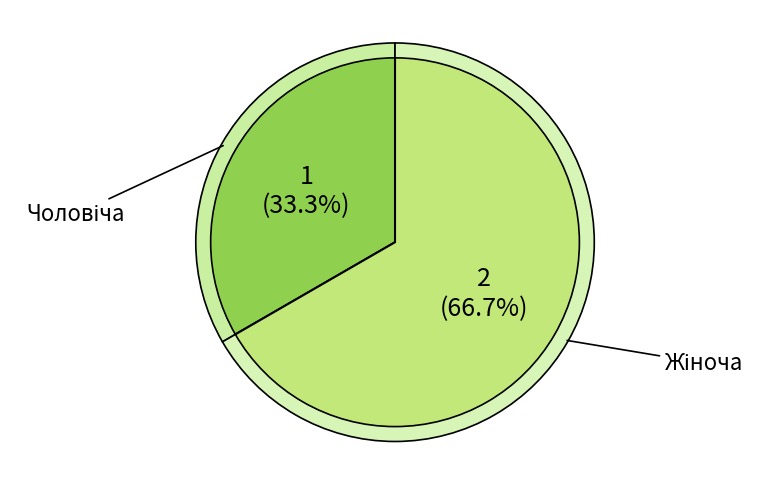

Does any single category account for the majority?

Yes